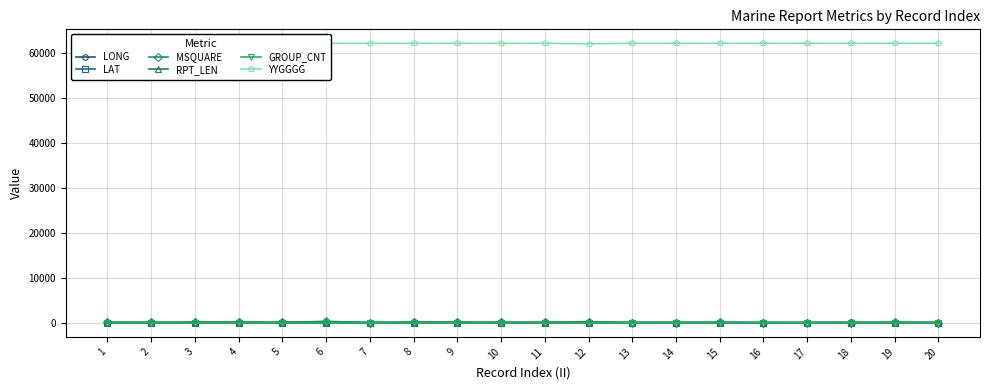

What is the maximum value for LONG?

149.0